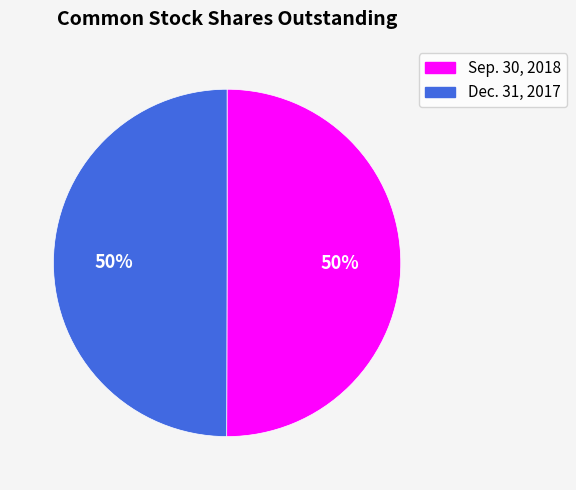

To the nearest percent, what percentage of the pie is Sep. 30, 2018?

50%